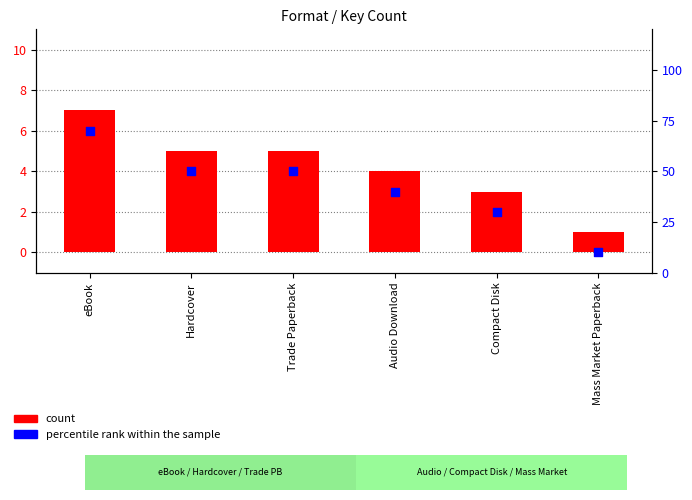

Which series contains the lowest Y value?

count